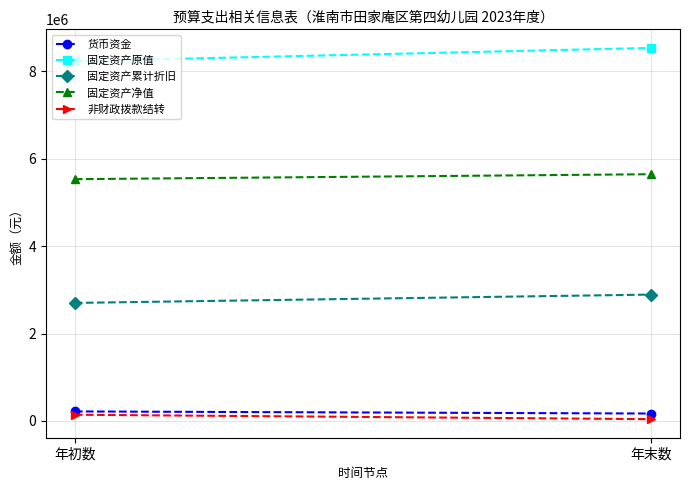

Which series has the widest spread of values?

固定资产原值